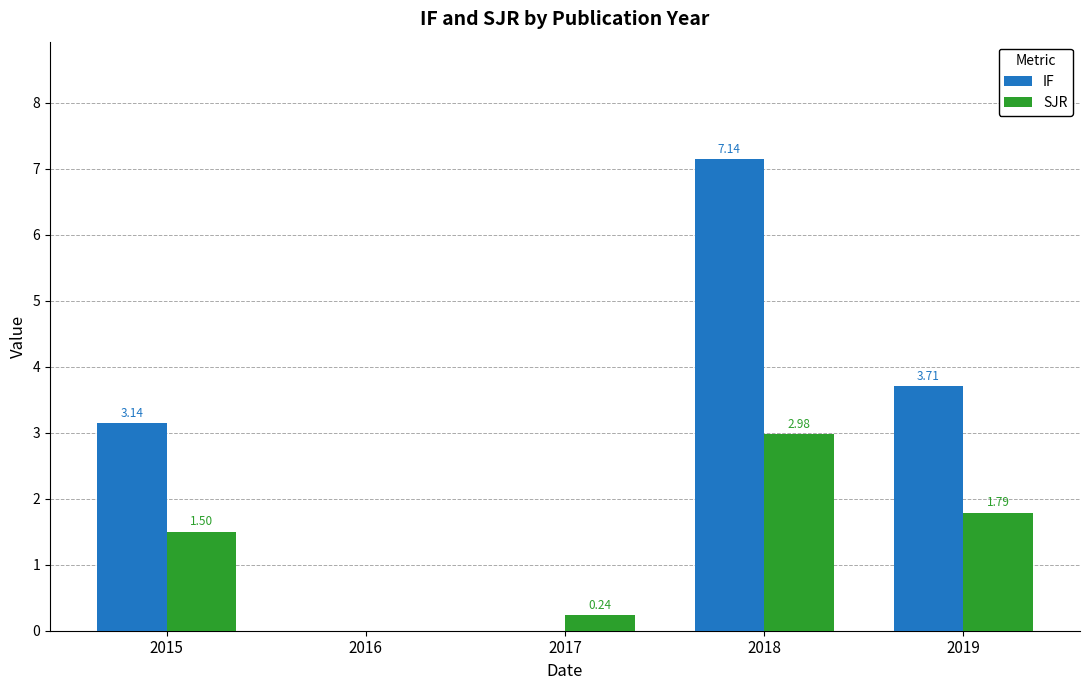

What is the average value of the IF series?

2.8